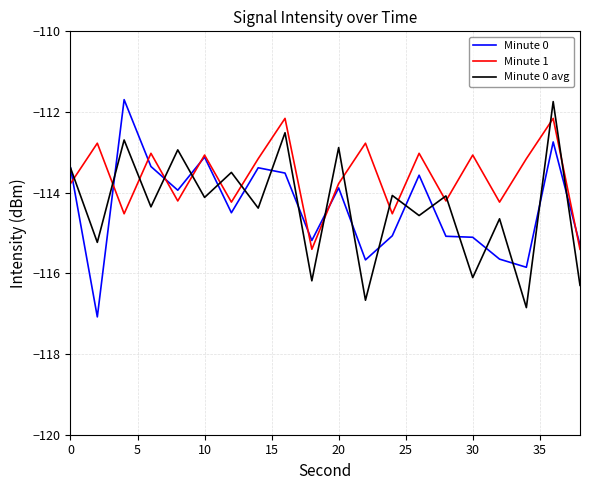

What is the greatest value displayed?

-111.7